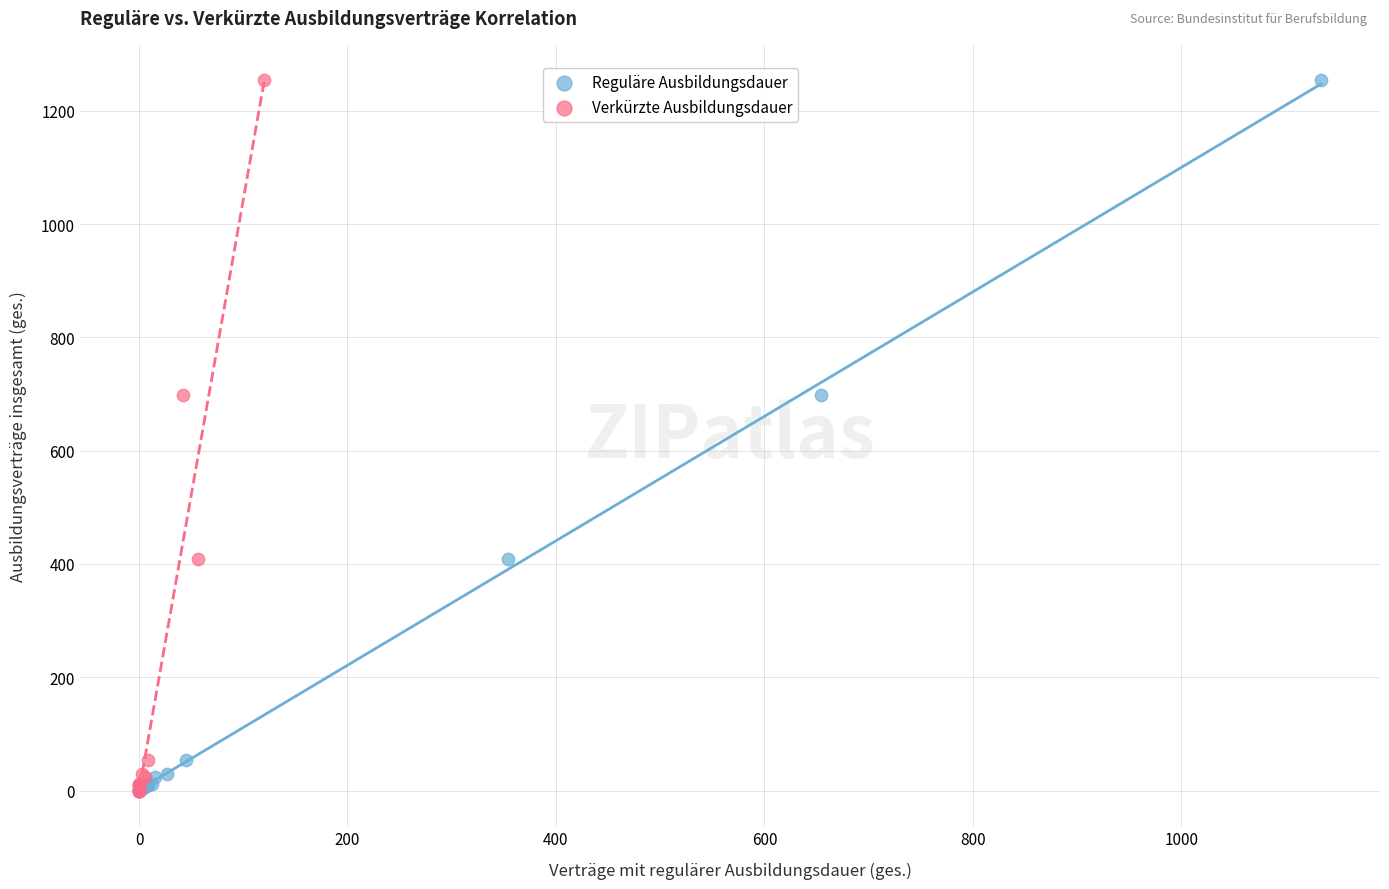

What are all the series names shown in the legend?

Reguläre Ausbildungsdauer, Verkürzte Ausbildungsdauer